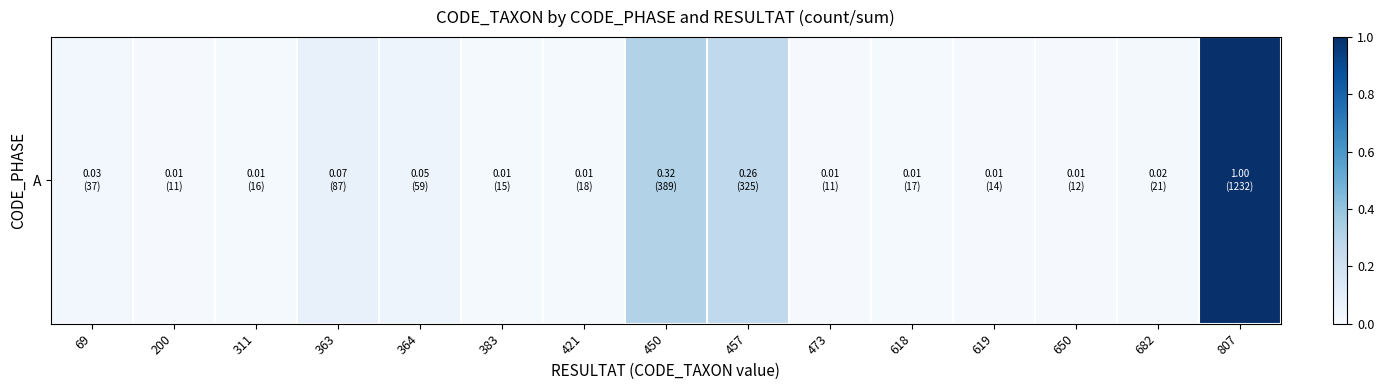

Rank the categories by value from highest to lowest.

807, 450, 457, 363, 364, 69, 682, 421, 618, 311, 383, 619, 650, 200, 473